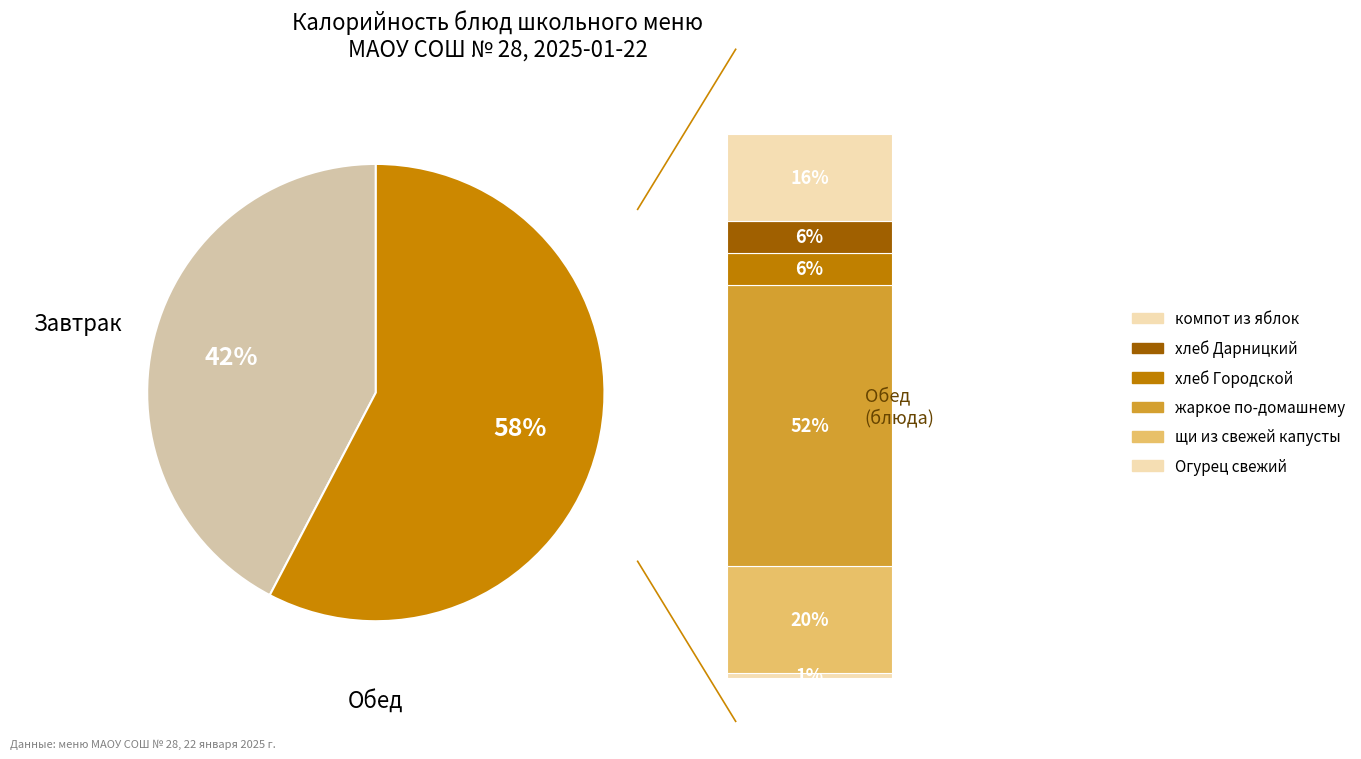

What portion of the pie excludes жаркое по-домашнему?

70.2%